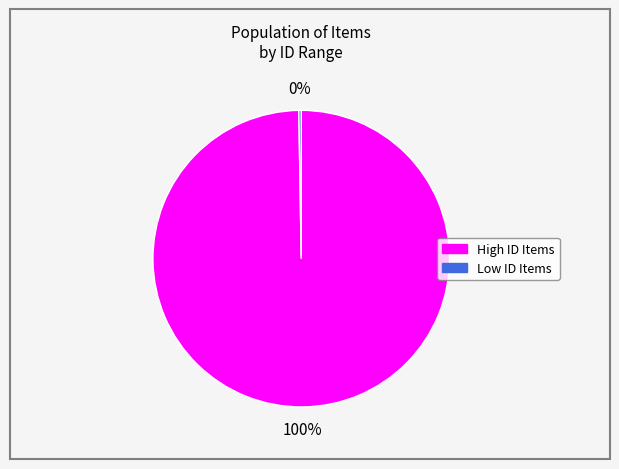

To the nearest percent, what is the average slice percentage?

50%